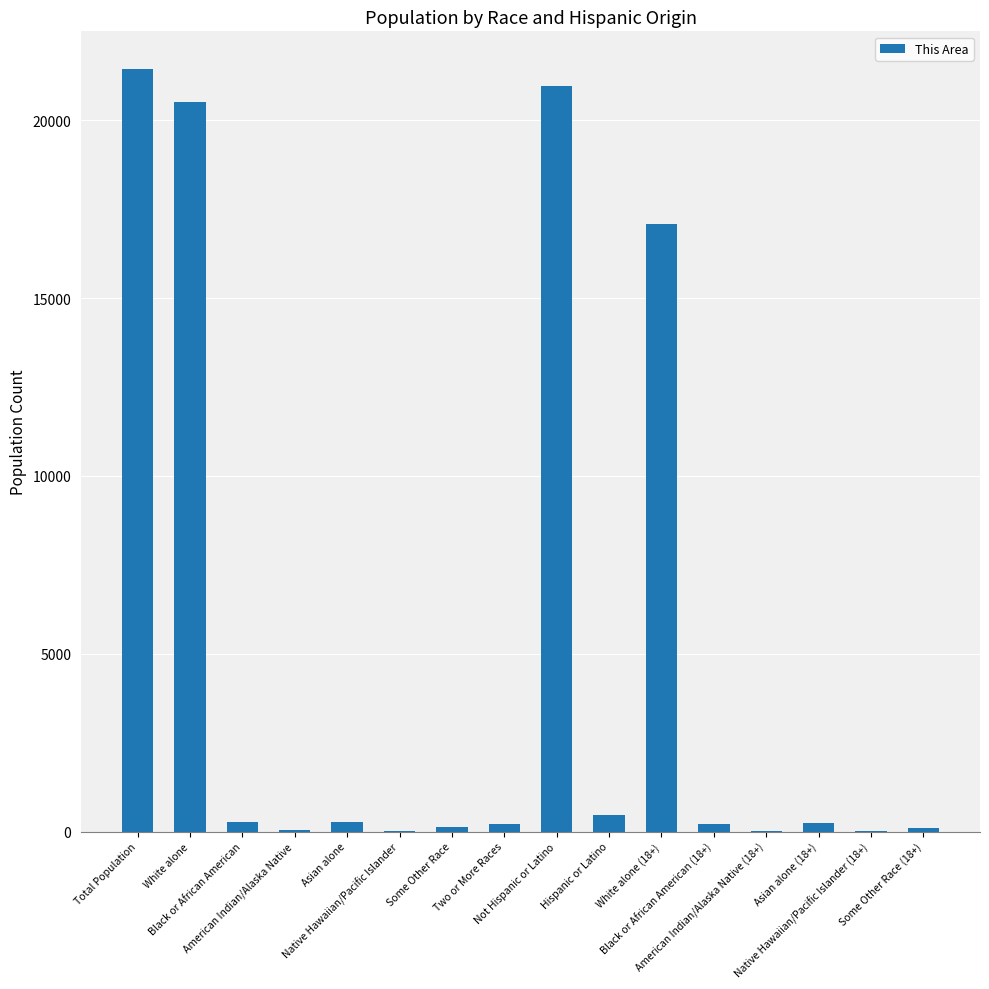

True or false: the data shows 8 at Native Hawaiian/Pacific Islander.

True